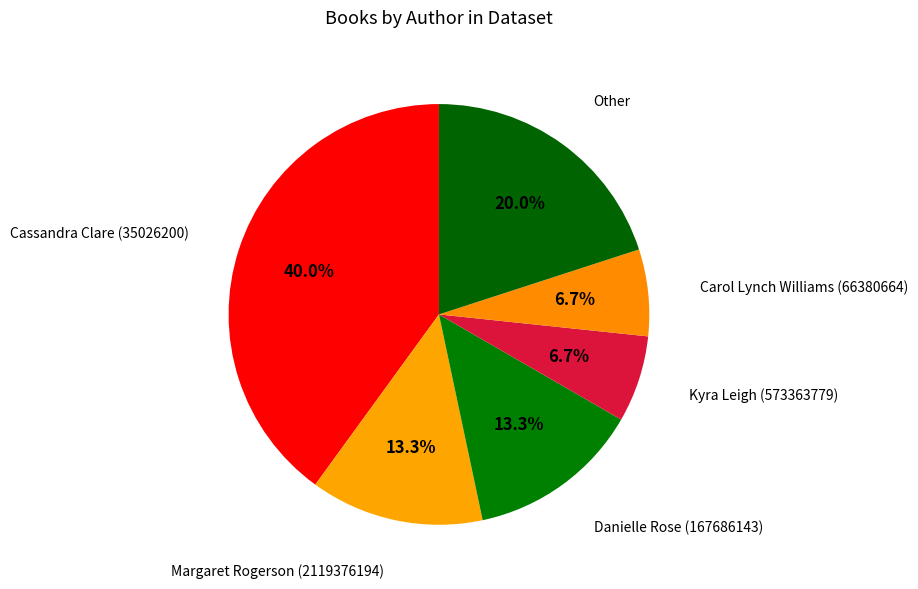

What percentage is the Margaret Rogerson (2119376194) slice, to the nearest percent?

13%